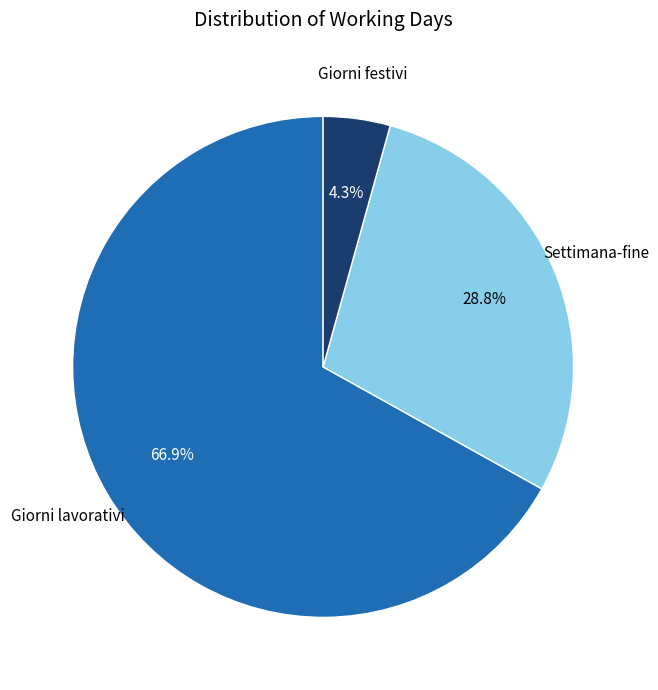

Rank the categories by value from lowest to highest.

Giorni festivi, Settimana-fine, Giorni lavorativi